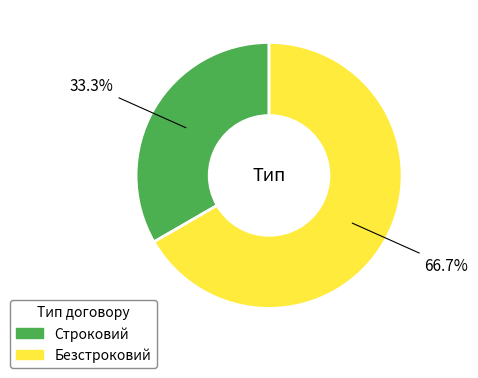

Approximately how many times larger is the value at Строковий compared to Безстроковий?

0.5